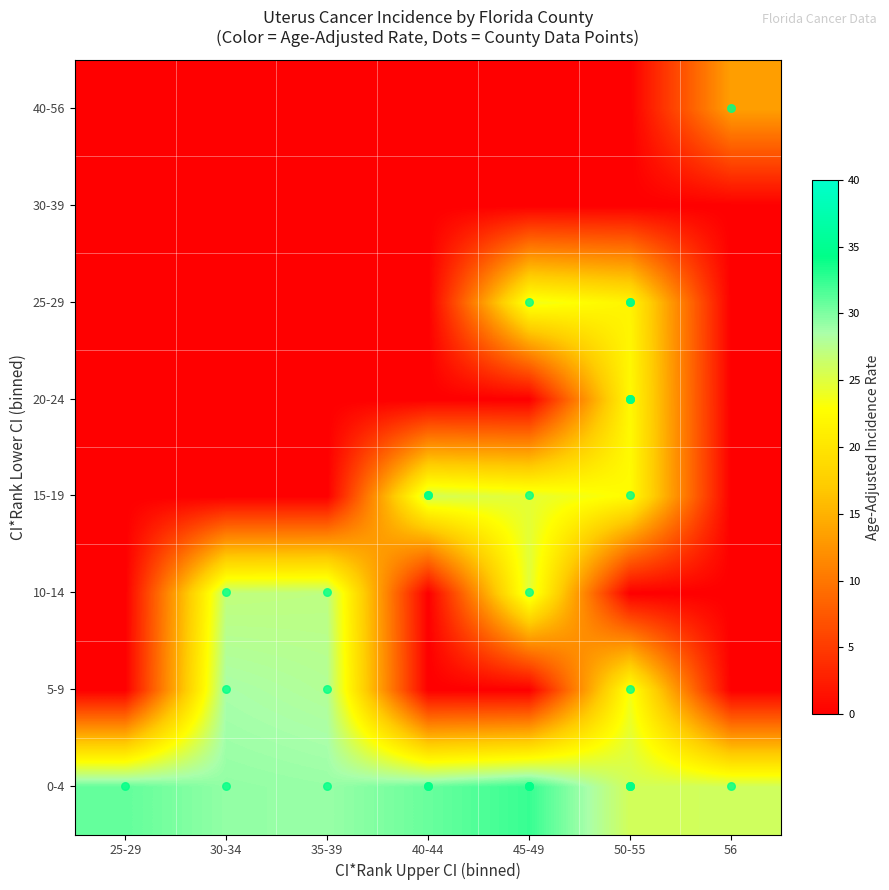

Count the number of data series in this chart.

8